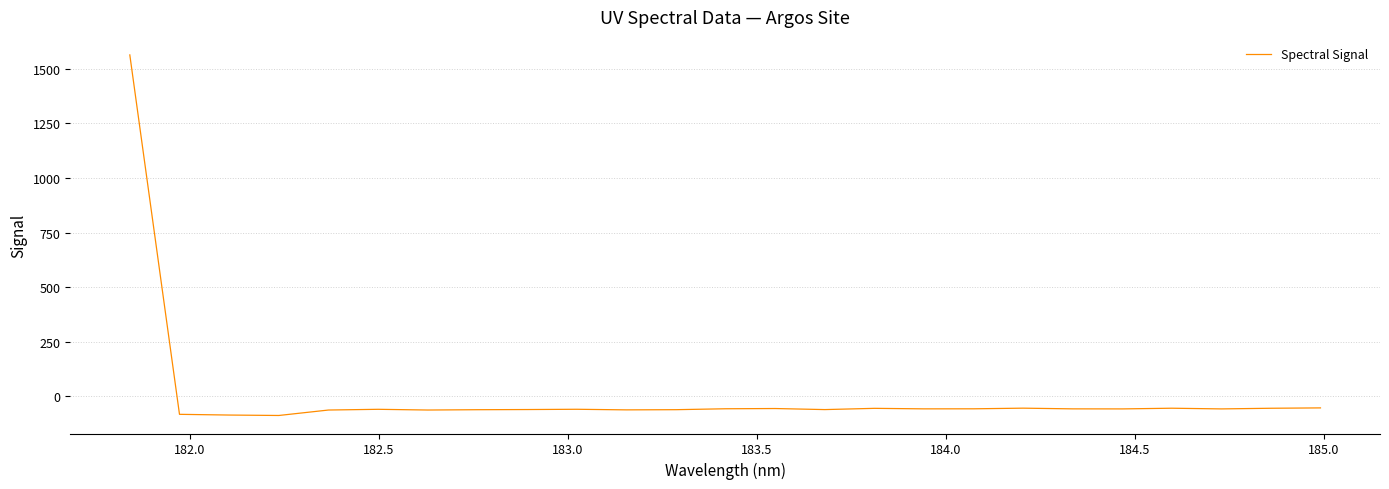

What is the difference between the maximum and minimum values?

1652.0